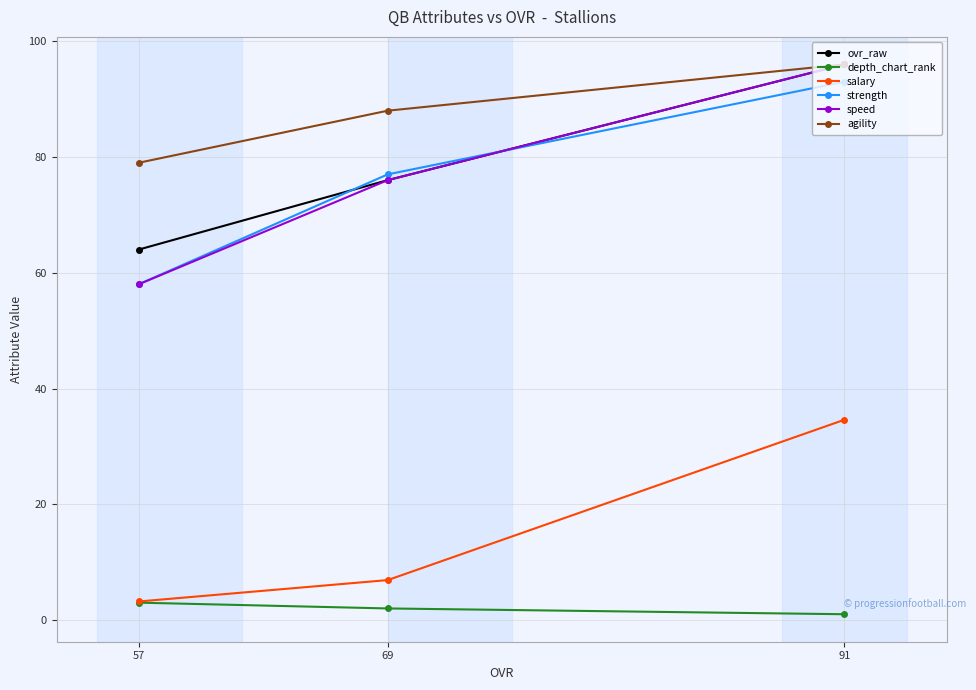

What is the smallest value displayed?

1.0